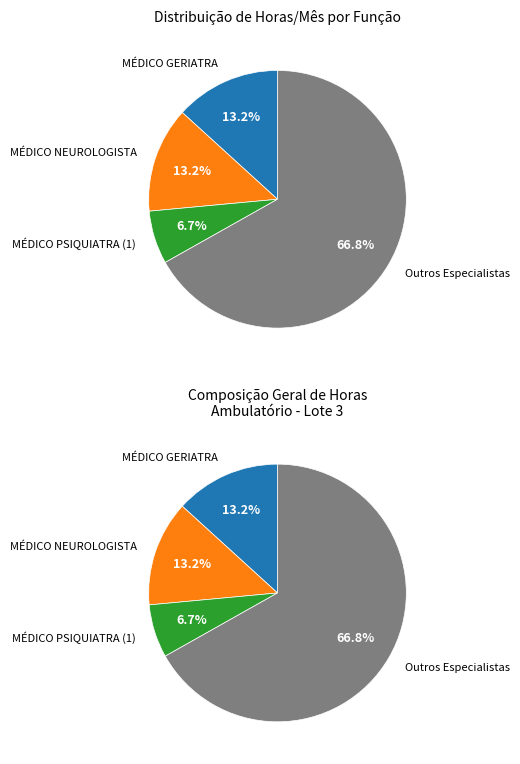

Is MÉDICO ECOCARDIOGRAFIA / ULTRASSONOGRAFIA the majority of the pie?

No